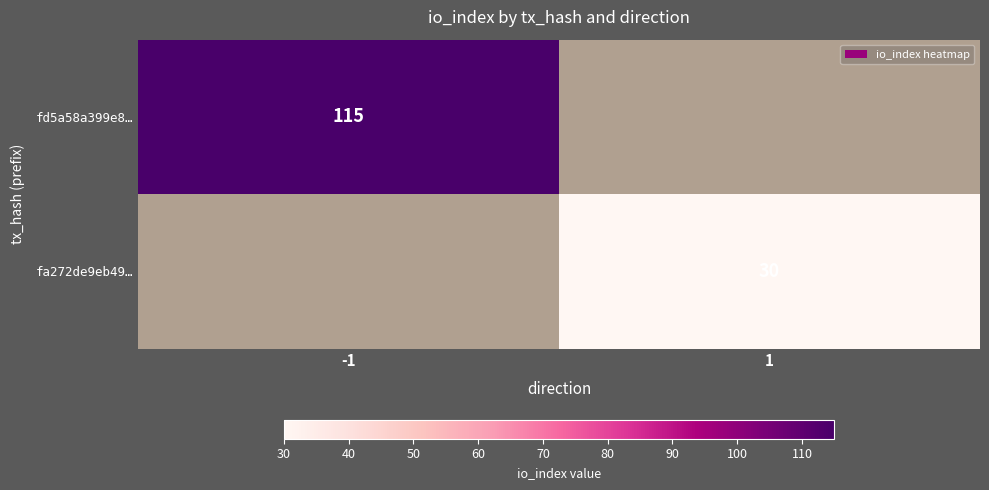

The fa272de9eb49… series shows 50 at 1. True or false?

False